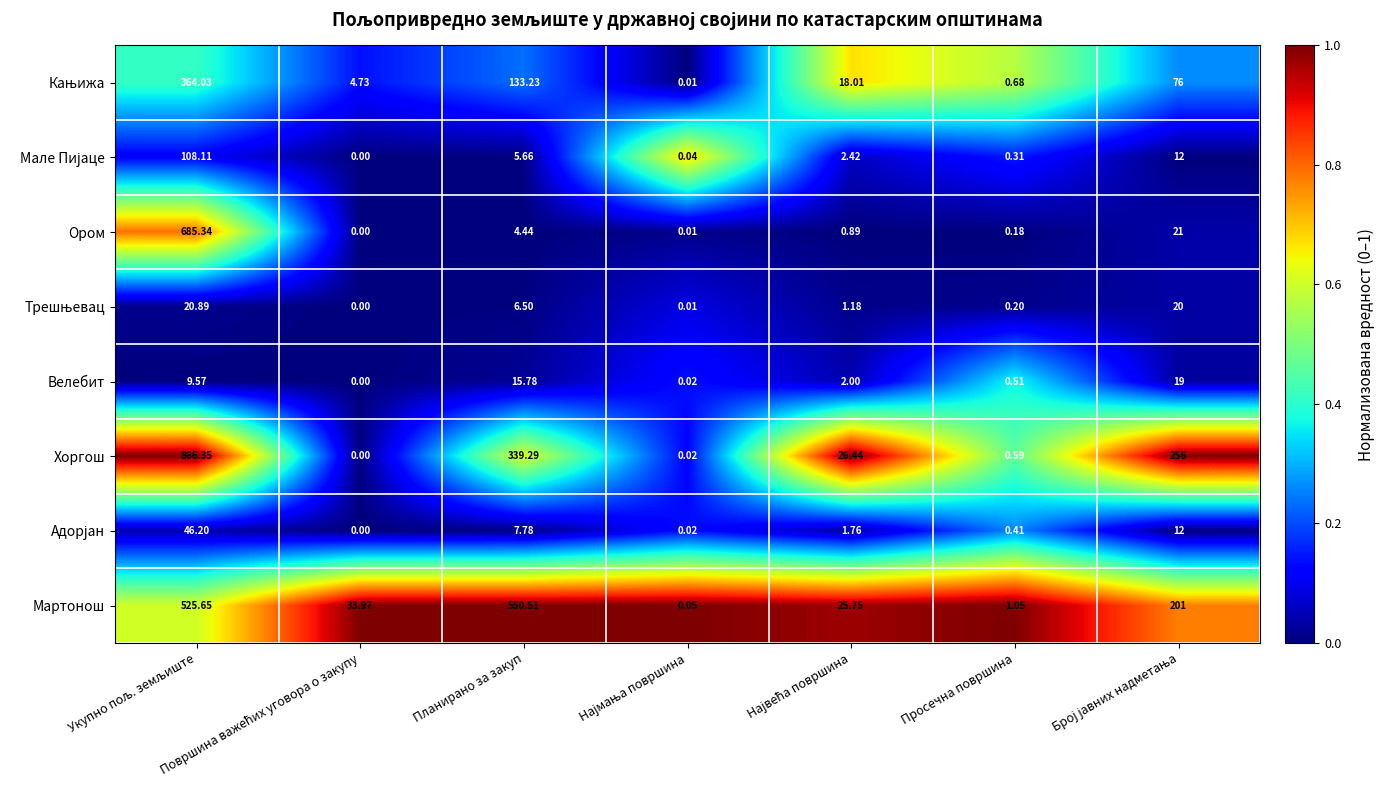

Where is Хоргош nearest to the value 433?

Планирано за закуп